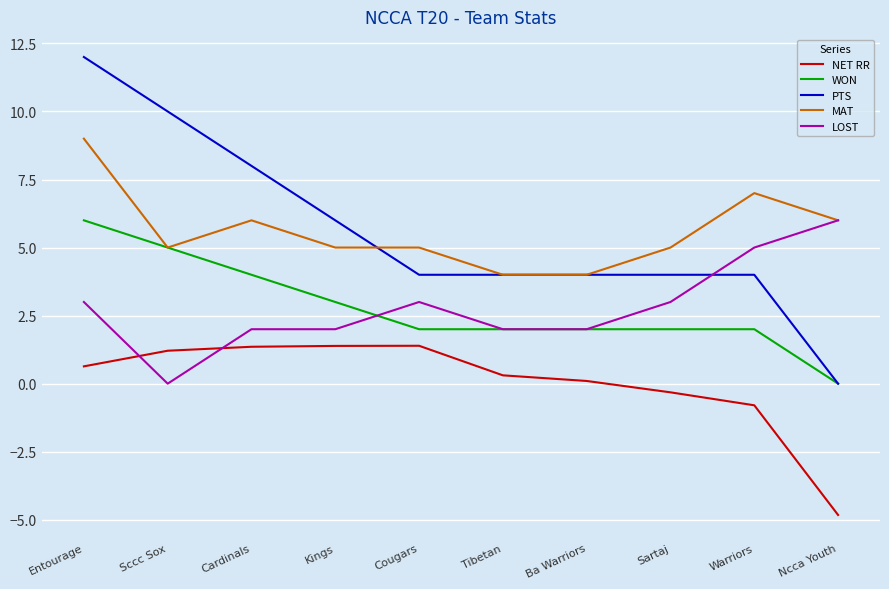

What is the average value of the MAT series?

5.6